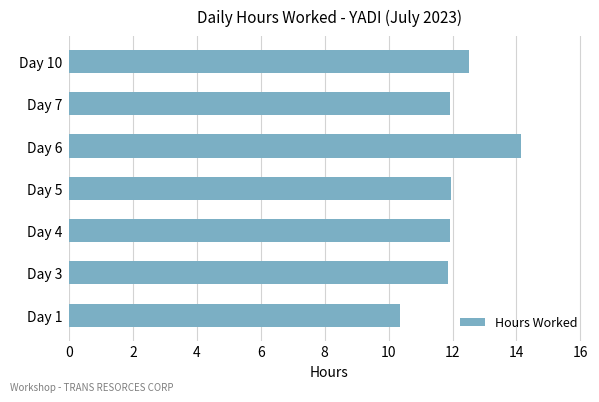

True or false: the data shows 6.3 at Day 4.

False